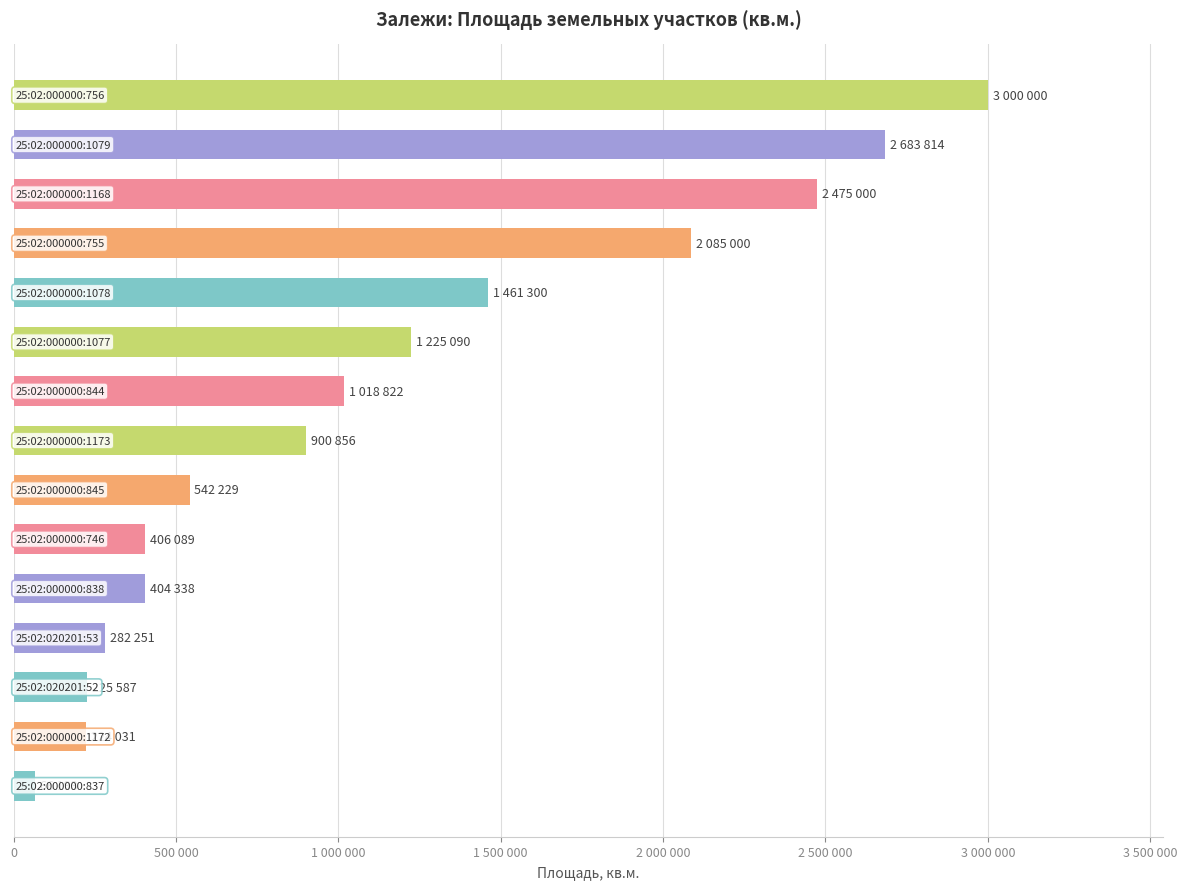

Are the bars horizontal?

Yes